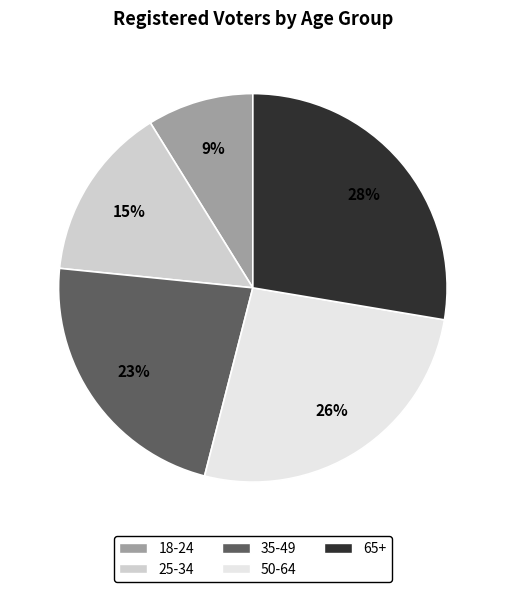

Is the sum of 18-24 and 35-49 greater than half?

No